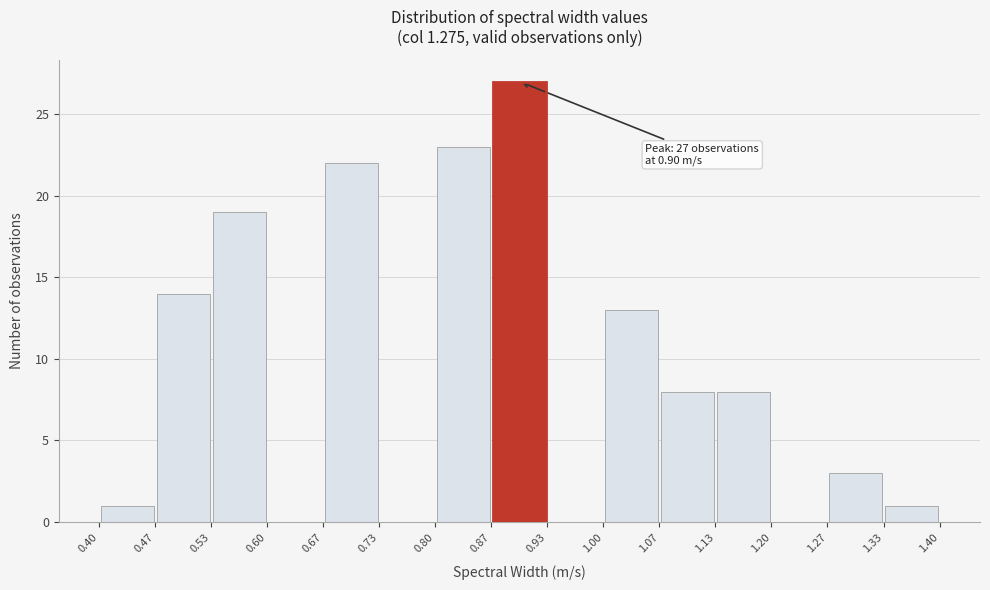

Which range on the x-axis has the tallest bar?

0.87 to 0.93